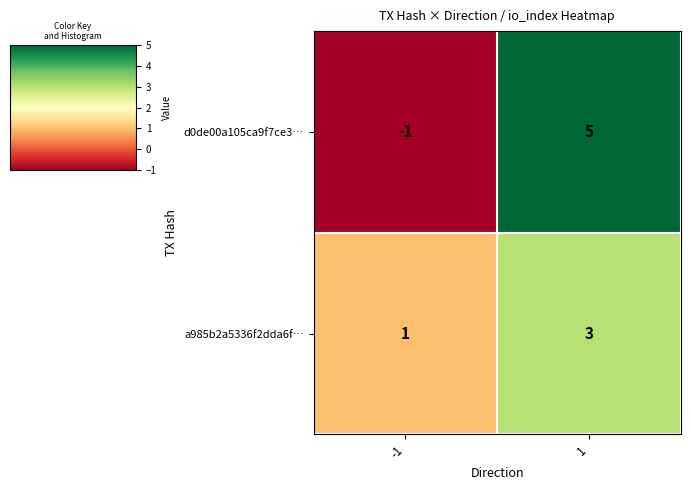

What is the sum of all d0de00a105ca9f7ce3… values?

4